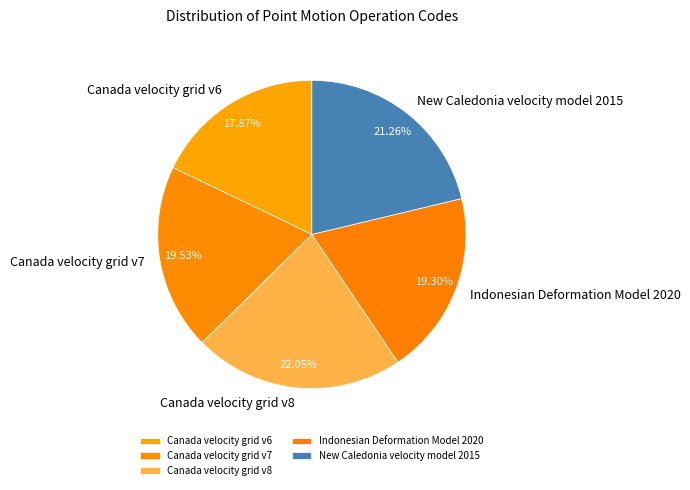

Combined, do Canada velocity grid v6 and Canada velocity grid v7 account for over 50%?

No